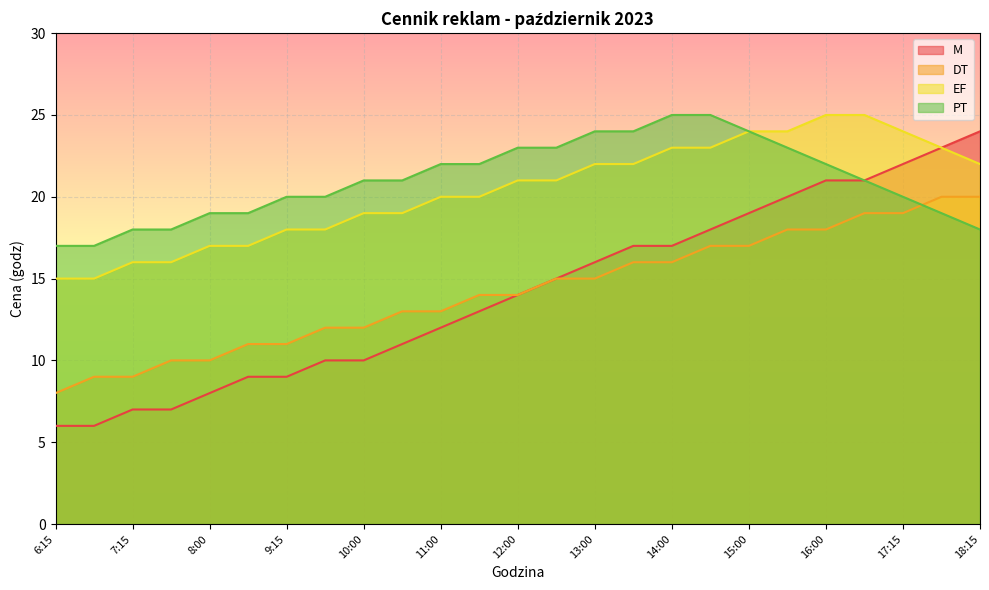

Which category has the lowest value in the PT series?

6:15